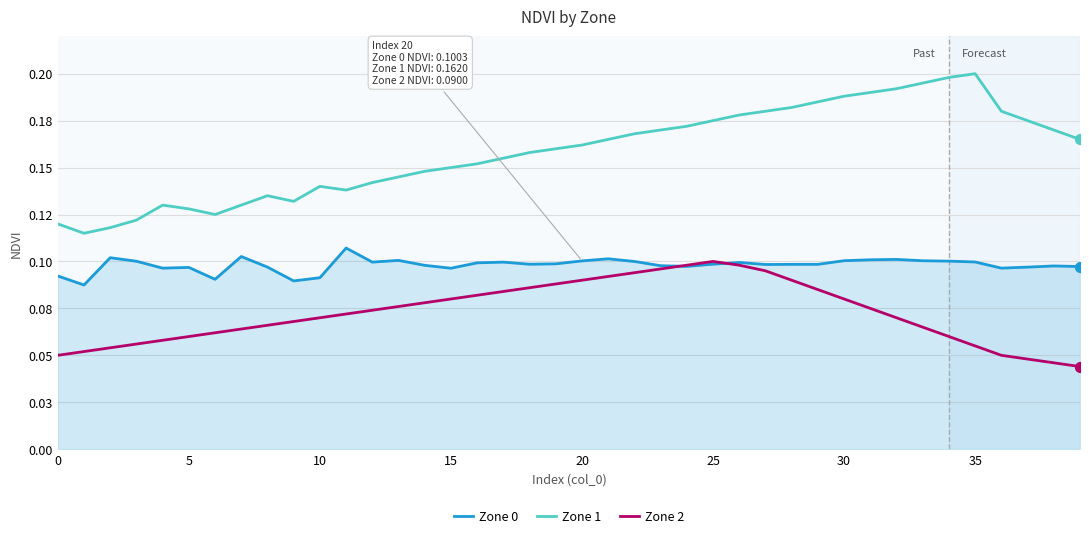

Does the chart have visible grid lines?

Yes